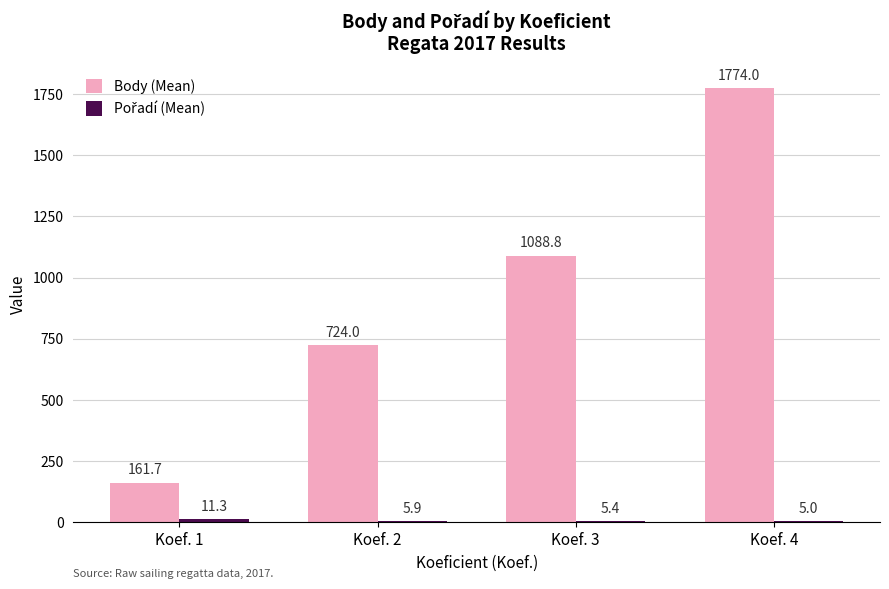

Which series changed the most between Koef. 1 and Koef. 3?

Body (Mean)